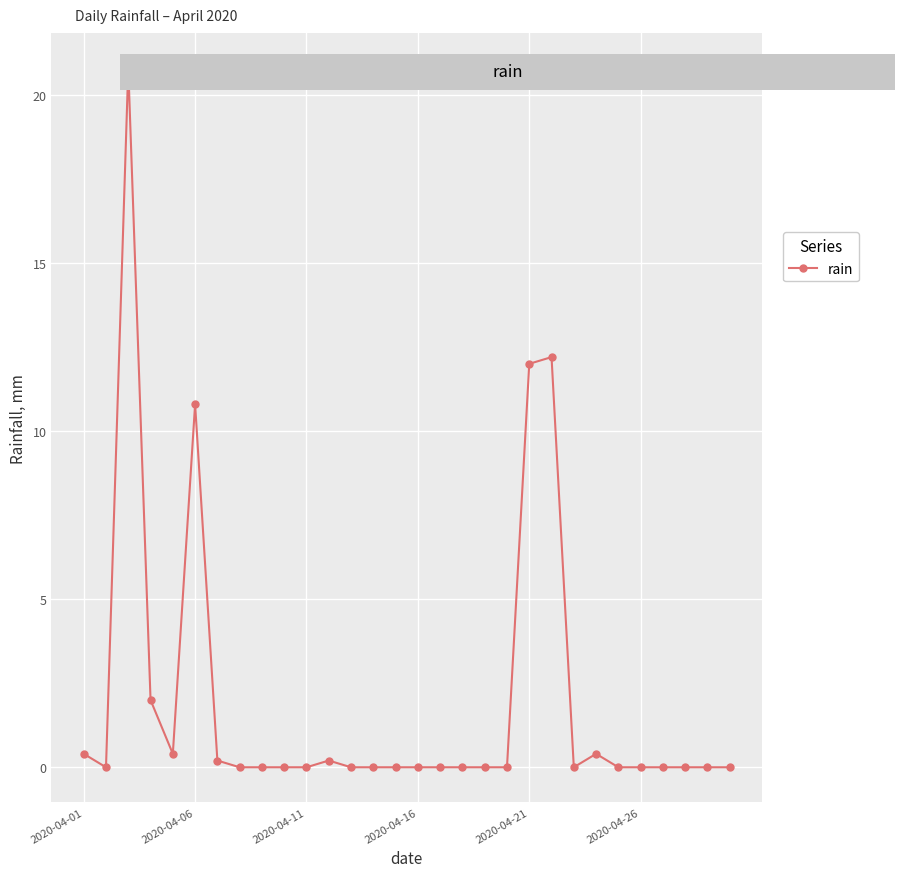

True or false: there are more than 1 points higher than both neighbors.

True